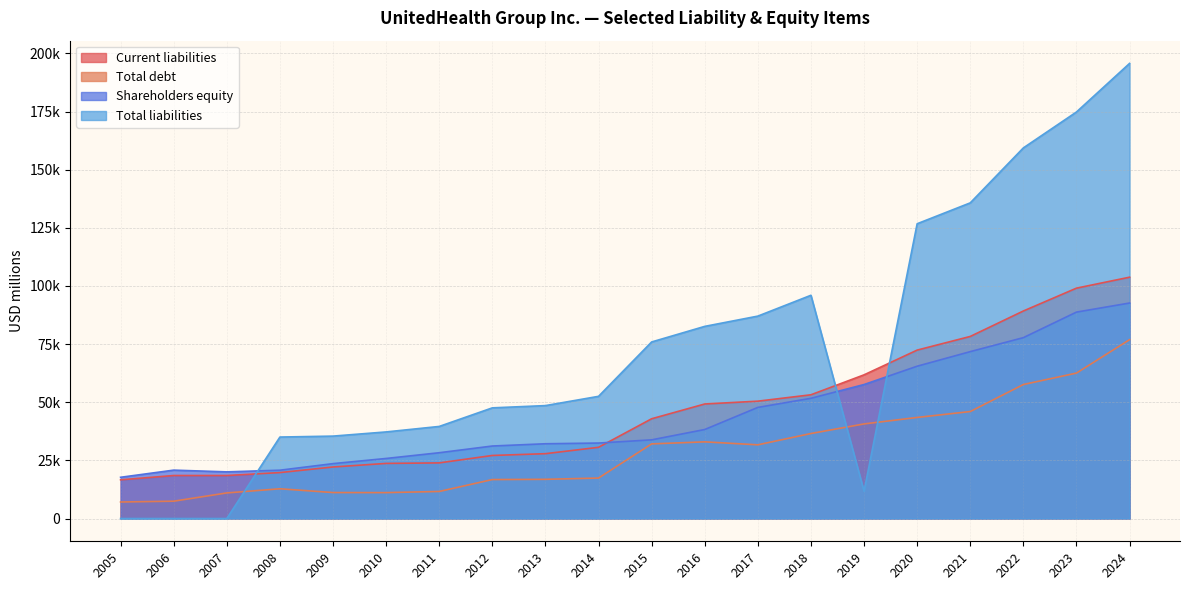

At which label does Total debt first exceed 31692?

2015